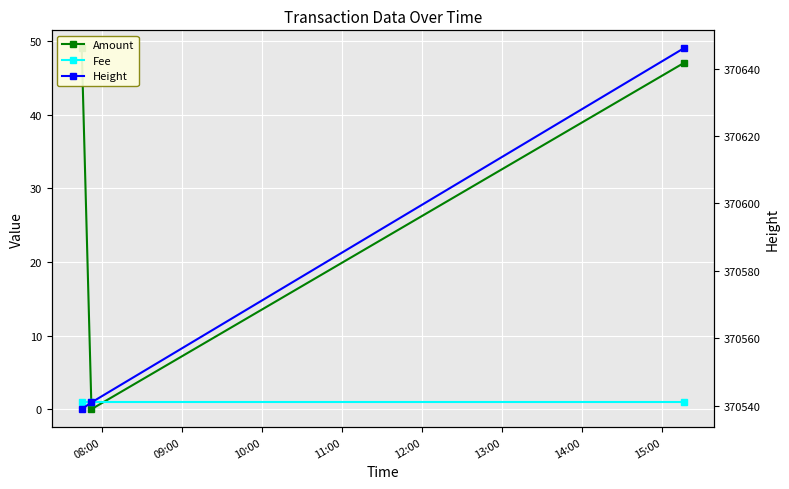

What is the sum of the Height values at 08:00 and 09:00?

741080